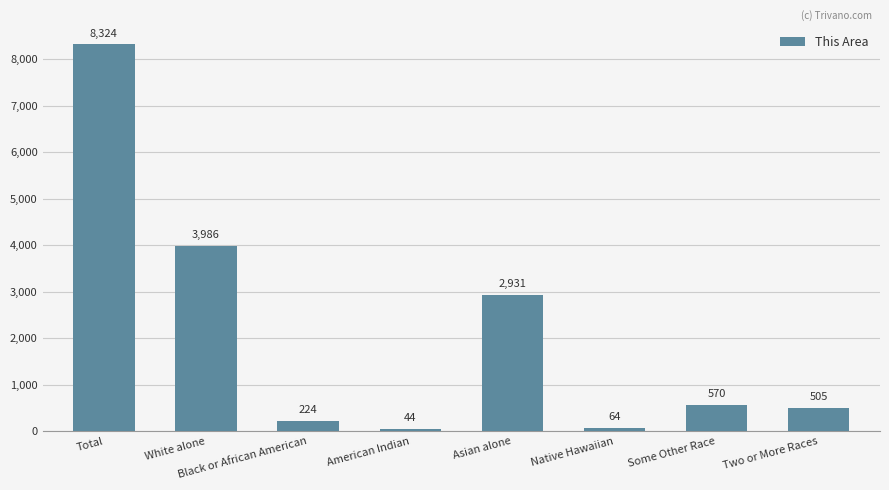

Which has a higher value, American Indian or Total?

Total